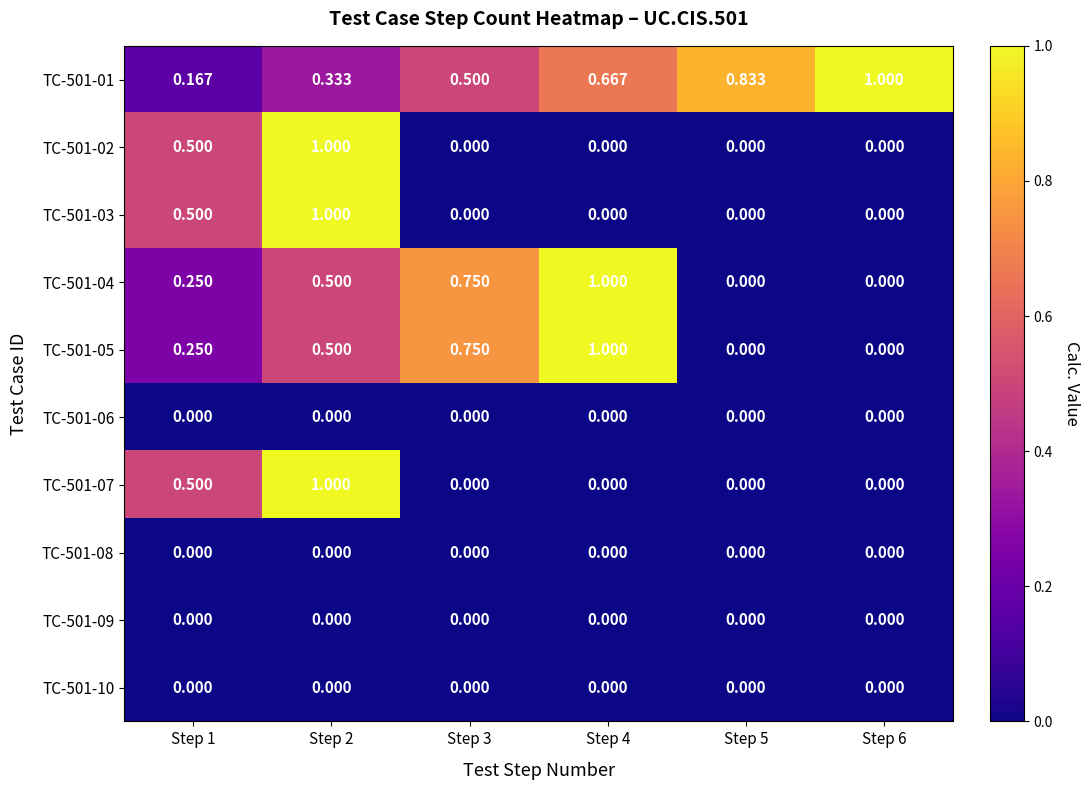

Reading left to right, transcribe all the data shown in this chart.

TC-501-01: Step 1=0.2	Step 2=0.3	Step 3=0.5	Step 4=0.7	Step 5=0.8	Step 6=1.0
TC-501-02: Step 1=0.5	Step 2=1.0	Step 3=0.0	Step 4=0.0	Step 5=0.0	Step 6=0.0
TC-501-03: Step 1=0.5	Step 2=1.0	Step 3=0.0	Step 4=0.0	Step 5=0.0	Step 6=0.0
TC-501-04: Step 1=0.2	Step 2=0.5	Step 3=0.8	Step 4=1.0	Step 5=0.0	Step 6=0.0
TC-501-05: Step 1=0.2	Step 2=0.5	Step 3=0.8	Step 4=1.0	Step 5=0.0	Step 6=0.0
TC-501-06: Step 1=0.0	Step 2=0.0	Step 3=0.0	Step 4=0.0	Step 5=0.0	Step 6=0.0
TC-501-07: Step 1=0.5	Step 2=1.0	Step 3=0.0	Step 4=0.0	Step 5=0.0	Step 6=0.0
TC-501-08: Step 1=0.0	Step 2=0.0	Step 3=0.0	Step 4=0.0	Step 5=0.0	Step 6=0.0
TC-501-09: Step 1=0.0	Step 2=0.0	Step 3=0.0	Step 4=0.0	Step 5=0.0	Step 6=0.0
TC-501-10: Step 1=0.0	Step 2=0.0	Step 3=0.0	Step 4=0.0	Step 5=0.0	Step 6=0.0